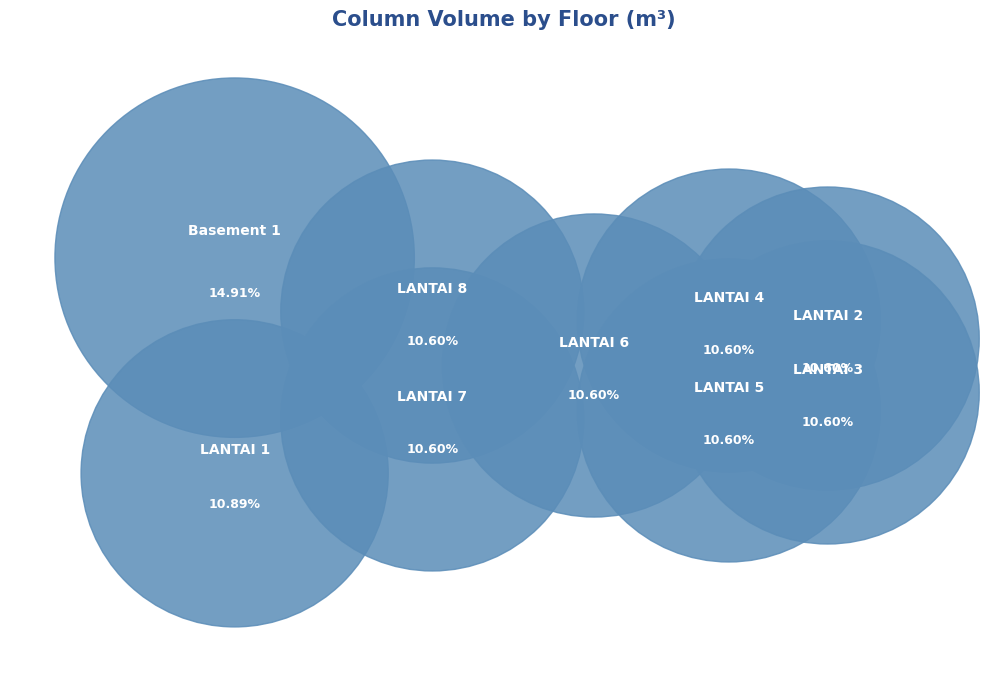

What is the ratio of the value at LANTAI 4 to the value at Basement 1?

0.7